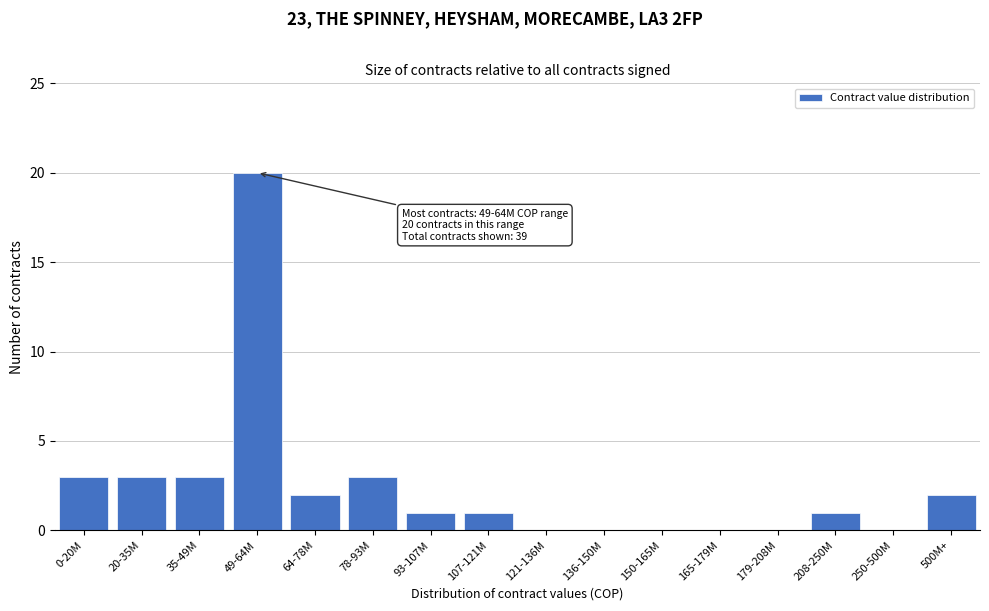

Reading right to left, extract all data points from this chart.

500M+=2	250-500M=0	208-250M=1	179-208M=0	165-179M=0	150-165M=0	136-150M=0	121-136M=0	107-121M=1	93-107M=1	78-93M=3	64-78M=2	49-64M=20	35-49M=3	20-35M=3	0-20M=3